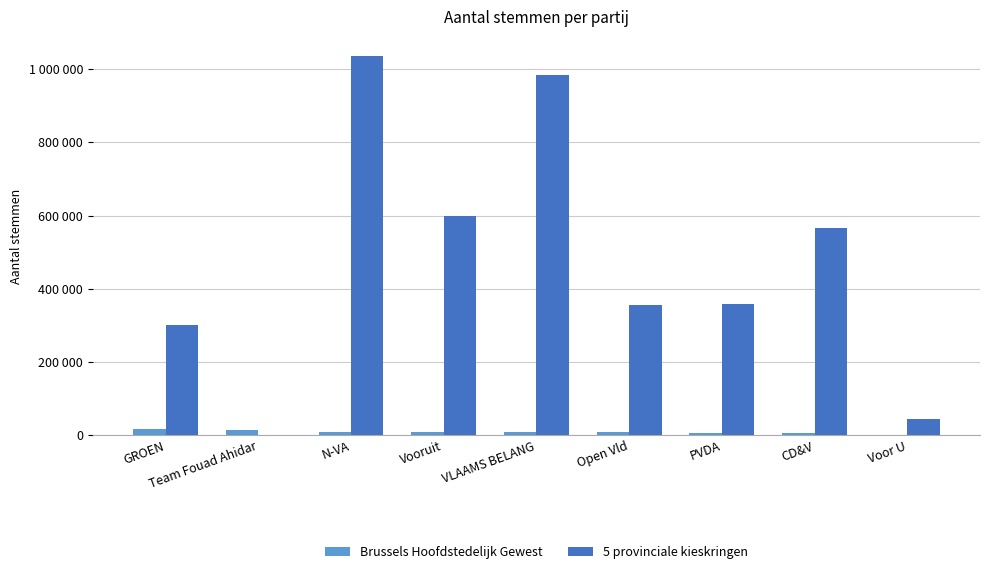

What is the label of the 7th bar from the right?

N-VA